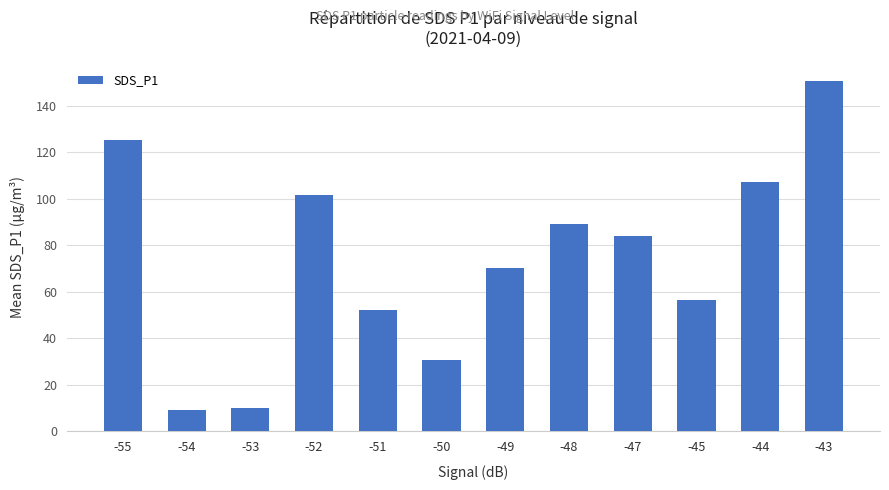

Between -48 and -49, which is larger?

-48